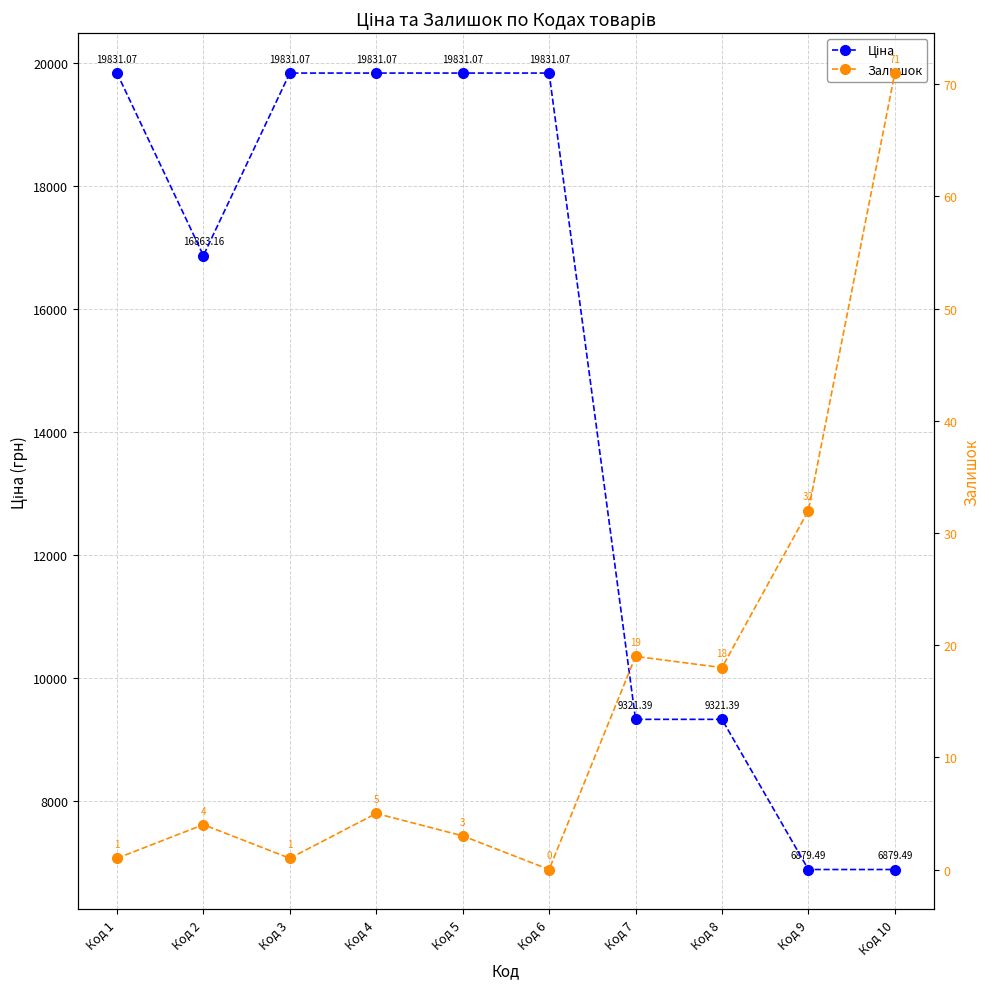

What is the greatest value displayed?

19831.1